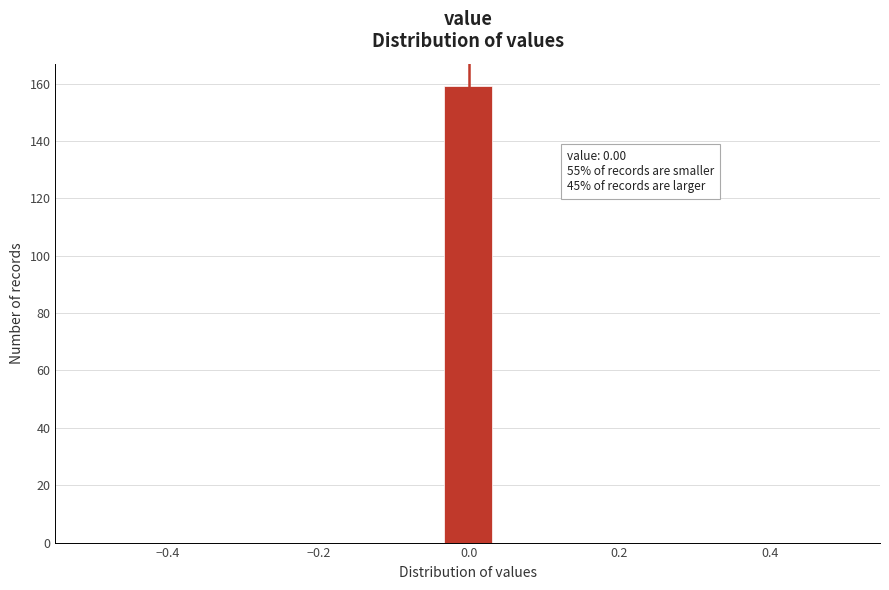

Around what value on the x-axis is the tallest bar? Give the approximate position of its centre, as read against the axis.

0.00